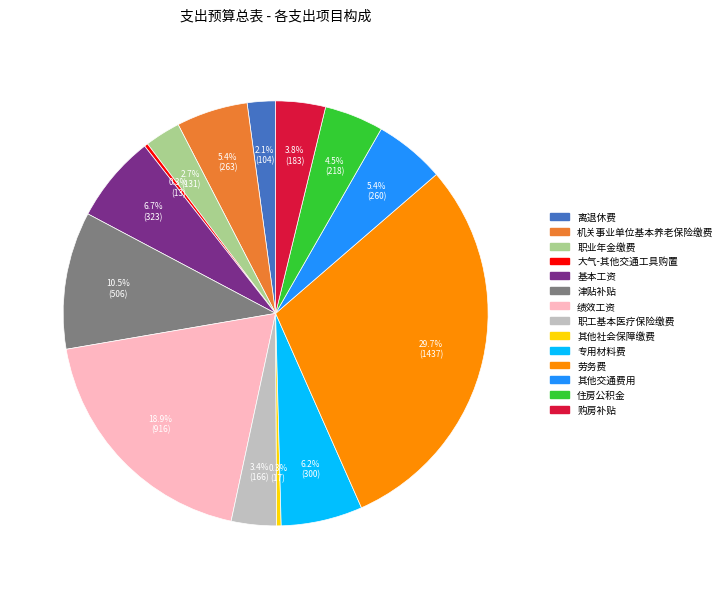

To the nearest percent, what portion does 其他交通费用 represent?

5%